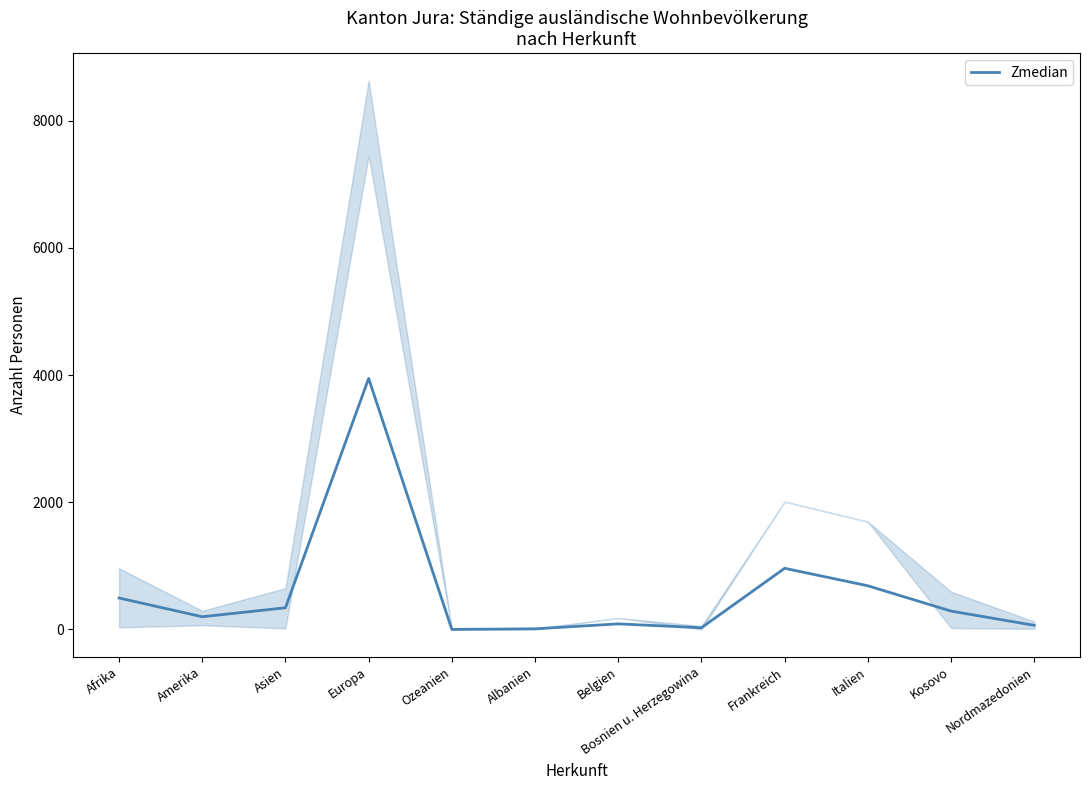

Count the number of categories in the chart.

12